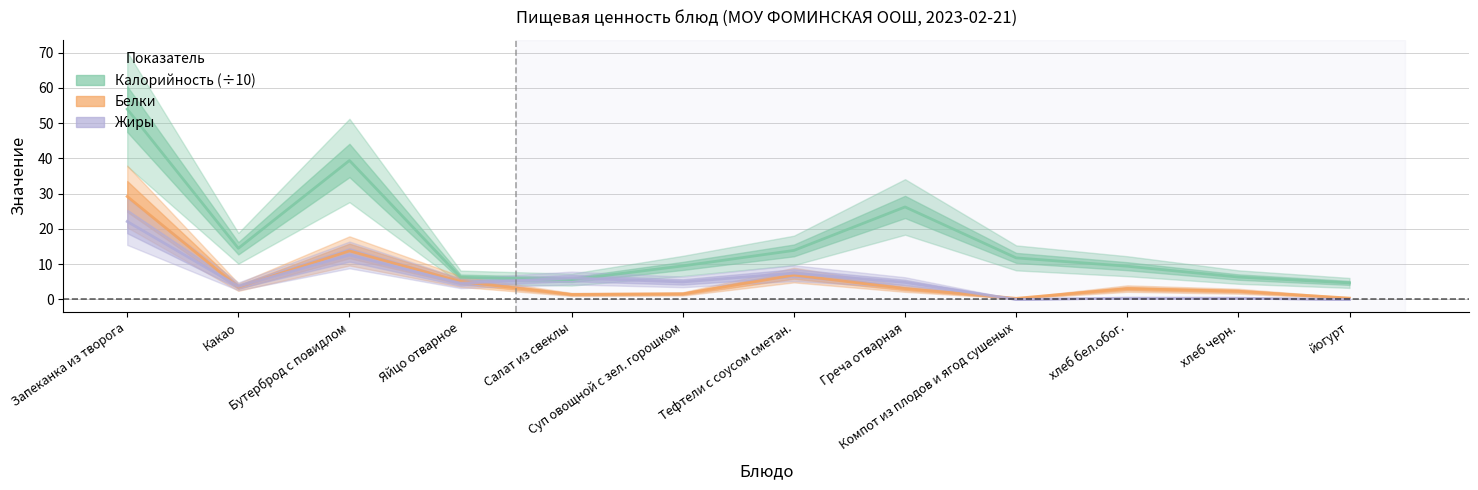

What is the greatest value displayed?

54.0